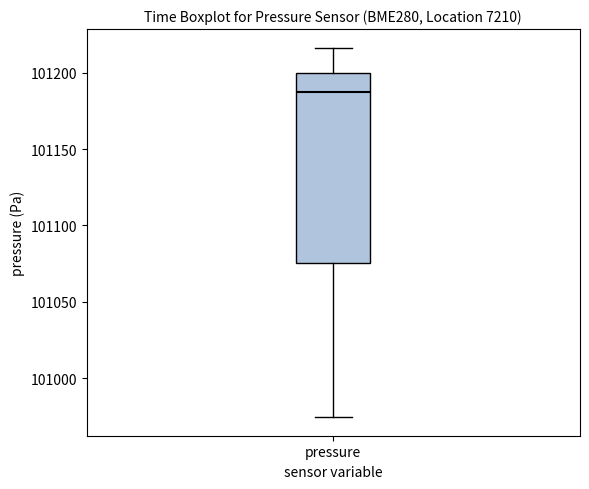

Where is the lower edge of the box for pressure on the y-axis? The values are not printed on the chart, so give them approximately, as read against the axis.

101075